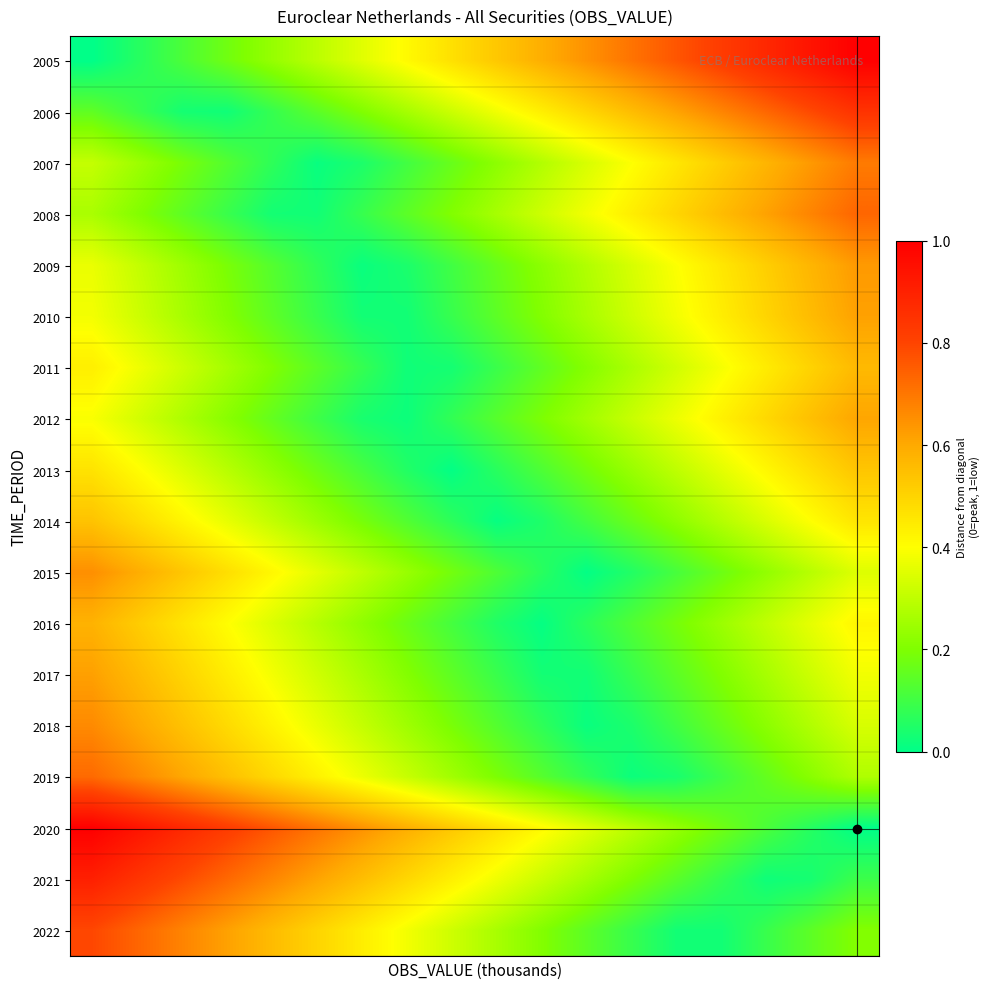

Reading left to right, extract all data points from this chart.

2005: 0.0	0.1	0.1	0.2	0.2	0.3	0.4	0.4	0.5	0.5	0.6	0.6	0.7	0.8	0.8	0.9	0.9	1.0
2006: 0.2	0.1	0.0	0.0	0.1	0.1	0.2	0.3	0.3	0.4	0.4	0.5	0.6	0.6	0.7	0.7	0.8	0.8
2007: 0.3	0.2	0.2	0.1	0.1	0.0	0.0	0.1	0.2	0.2	0.3	0.3	0.4	0.5	0.5	0.6	0.6	0.7
2008: 0.3	0.2	0.1	0.1	0.0	0.0	0.1	0.1	0.2	0.3	0.3	0.4	0.4	0.5	0.6	0.6	0.7	0.7
2009: 0.4	0.3	0.3	0.2	0.1	0.1	0.0	0.0	0.1	0.2	0.2	0.3	0.3	0.4	0.5	0.5	0.6	0.6
2010: 0.4	0.3	0.3	0.2	0.1	0.1	0.0	0.0	0.1	0.1	0.2	0.3	0.3	0.4	0.4	0.5	0.6	0.6
2011: 0.4	0.4	0.3	0.3	0.2	0.1	0.1	0.0	0.0	0.1	0.2	0.2	0.3	0.3	0.4	0.4	0.5	0.6
2012: 0.4	0.3	0.3	0.2	0.2	0.1	0.0	0.0	0.1	0.1	0.2	0.3	0.3	0.4	0.4	0.5	0.5	0.6
2013: 0.5	0.4	0.3	0.3	0.2	0.2	0.1	0.1	0.0	0.1	0.1	0.2	0.2	0.3	0.4	0.4	0.5	0.5
2014: 0.5	0.5	0.4	0.4	0.3	0.2	0.2	0.1	0.1	0.0	0.0	0.1	0.2	0.2	0.3	0.3	0.4	0.5
2015: 0.7	0.6	0.5	0.5	0.4	0.4	0.3	0.2	0.2	0.1	0.1	0.0	0.1	0.1	0.2	0.2	0.3	0.3
2016: 0.6	0.5	0.5	0.4	0.3	0.3	0.2	0.2	0.1	0.1	0.0	0.1	0.1	0.2	0.2	0.3	0.4	0.4
2017: 0.6	0.6	0.5	0.4	0.4	0.3	0.3	0.2	0.1	0.1	0.0	0.0	0.1	0.1	0.2	0.3	0.3	0.4
2018: 0.7	0.6	0.5	0.5	0.4	0.4	0.3	0.3	0.2	0.1	0.1	0.0	0.0	0.1	0.2	0.2	0.3	0.3
2019: 0.7	0.7	0.6	0.5	0.5	0.4	0.4	0.3	0.3	0.2	0.1	0.1	0.0	0.0	0.1	0.2	0.2	0.3
2020: 1.0	0.9	0.9	0.8	0.8	0.7	0.6	0.6	0.5	0.5	0.4	0.4	0.3	0.2	0.2	0.1	0.1	0.0
2021: 0.9	0.8	0.8	0.7	0.7	0.6	0.6	0.5	0.4	0.4	0.3	0.3	0.2	0.1	0.1	0.0	0.0	0.1
2022: 0.8	0.7	0.7	0.6	0.6	0.5	0.4	0.4	0.3	0.3	0.2	0.1	0.1	0.0	0.0	0.1	0.1	0.2